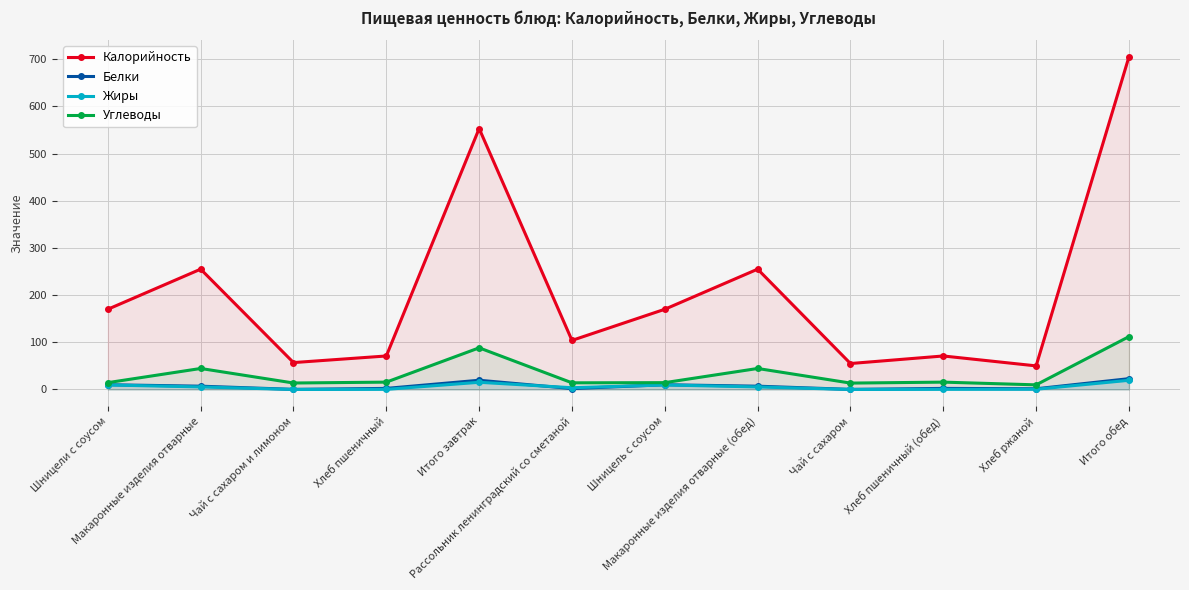

Between Макаронные изделия отварные and Рассольник ленинградский со сметаной, which series saw the biggest shift?

Калорийность